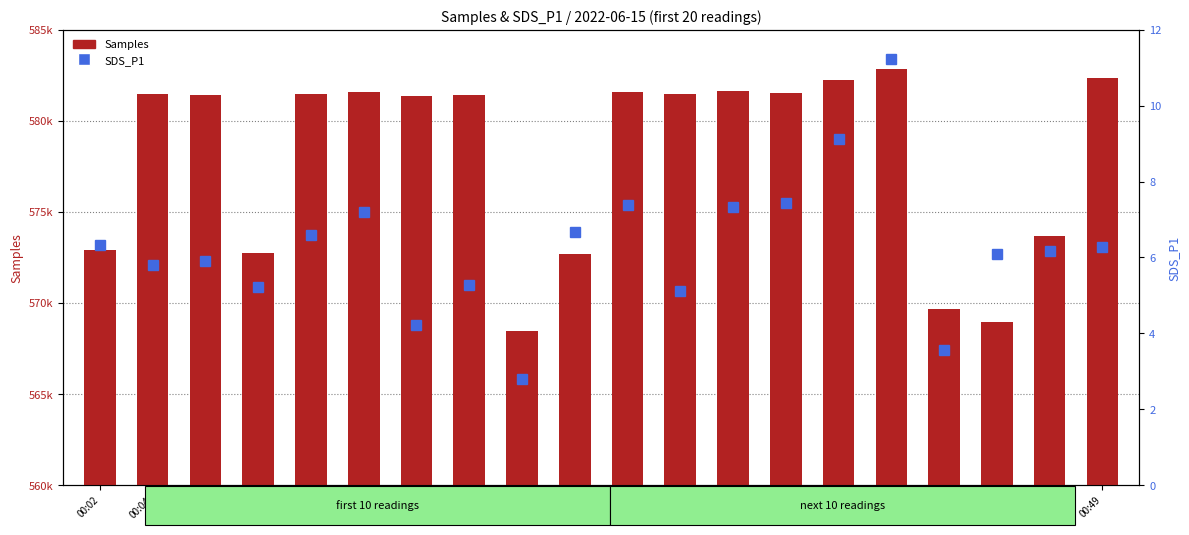

Between 00:19 and 00:41, which is larger?

00:19